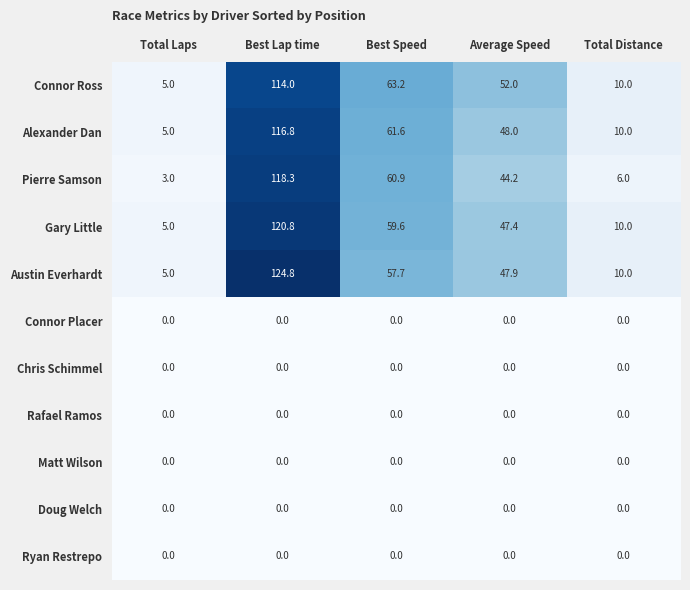

True or false: Pierre Samson has a value of 44.2 at Average Speed.

True